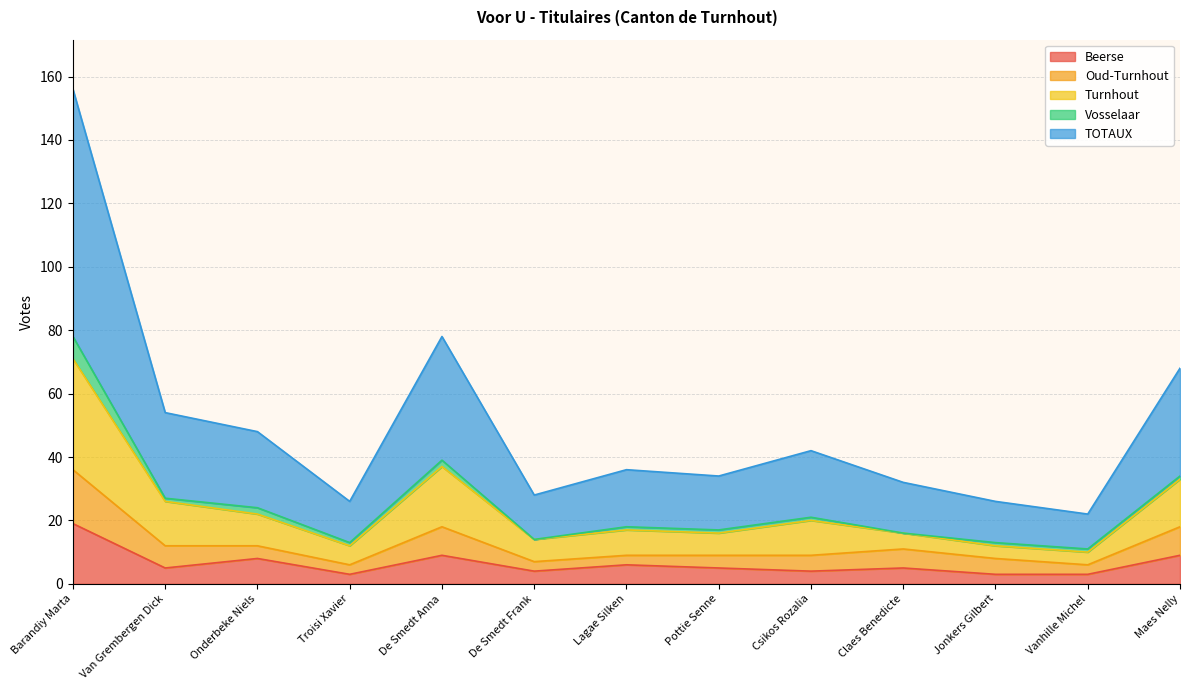

At how many categories does at least one series exceed 65?

1